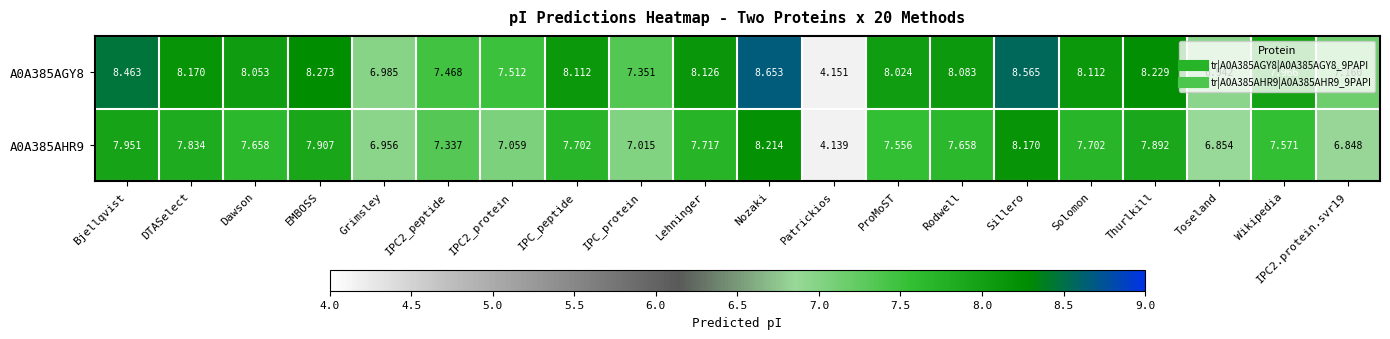

At how many categories does at least one series exceed 6?

19